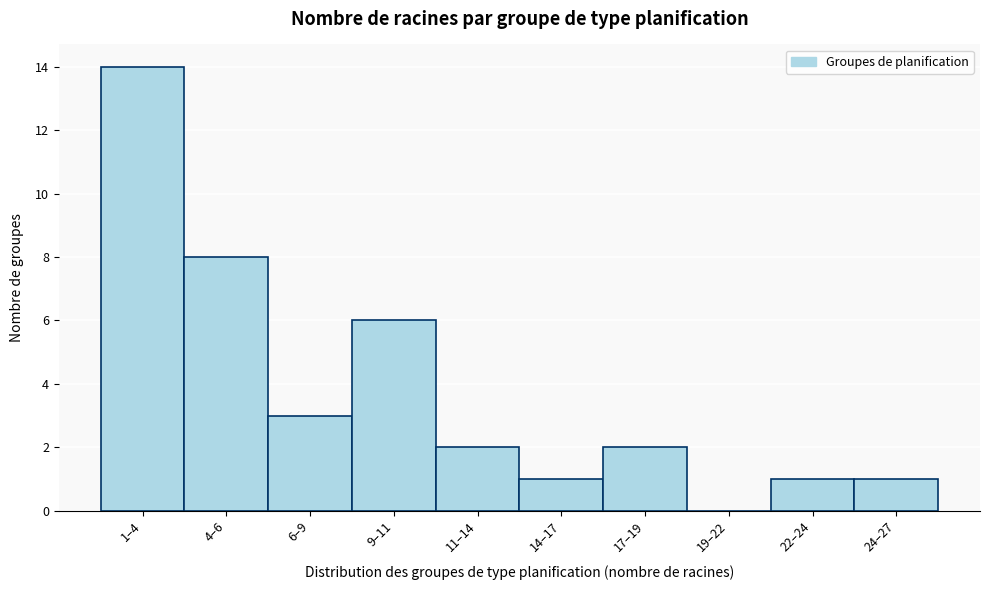

Reading left to right, what are all the values shown in this chart?

1–4=14	4–6=8	6–9=3	9–11=6	11–14=2	14–17=1	17–19=2	19–22=0	22–24=1	24–27=1